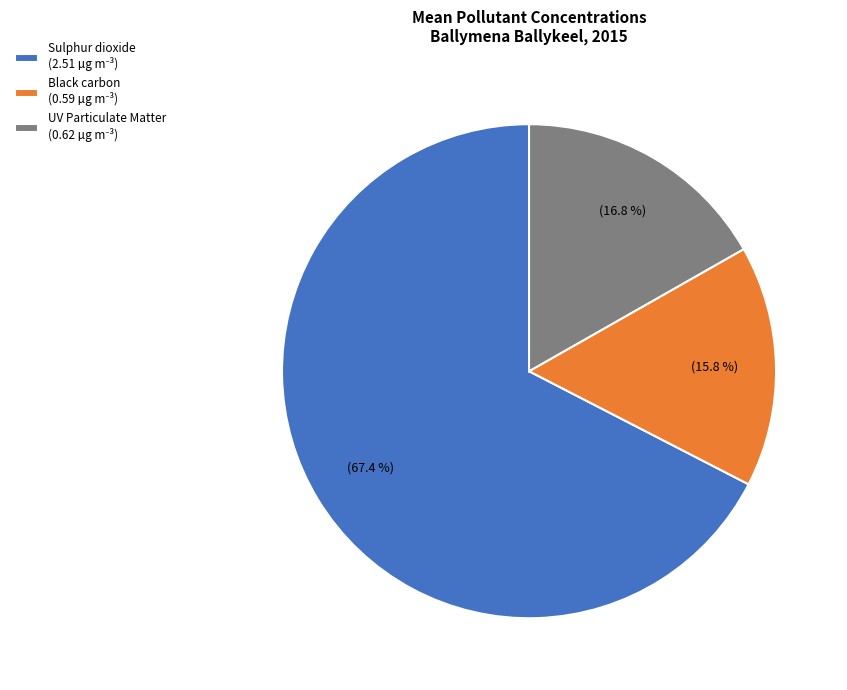

Do UV Particulate Matter and Sulphur dioxide together represent more than half of the pie?

Yes